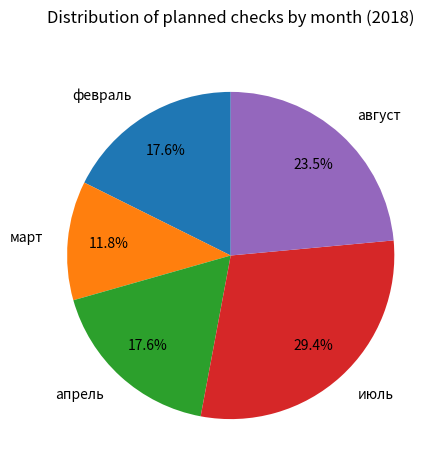

What is the smallest slice in the pie chart?

март